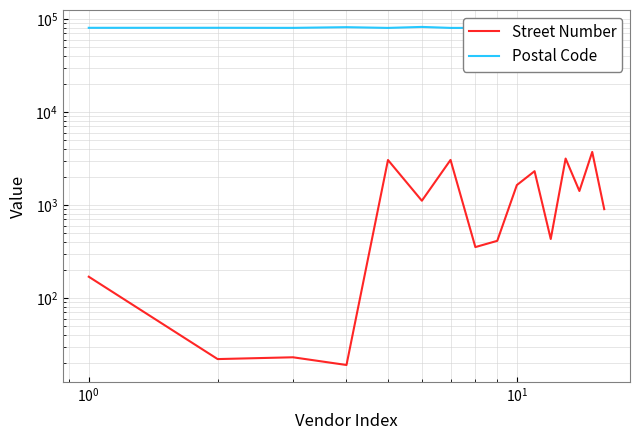

Rank the series by their maximum value, from highest to lowest.

Postal Code, Street Number